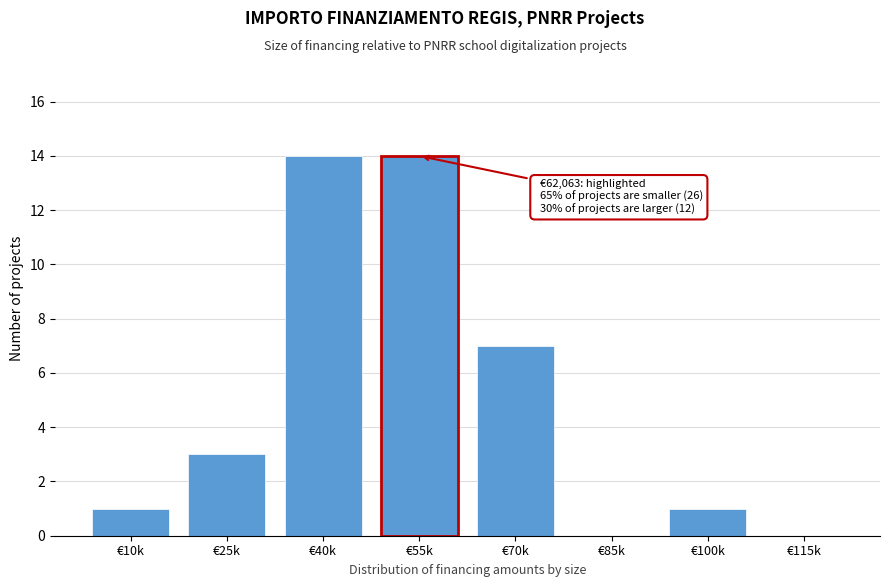

Reading right to left, list all the values displayed in this chart.

€115k=0	€100k=1	€85k=0	€70k=7	€55k=14	€40k=14	€25k=3	€10k=1